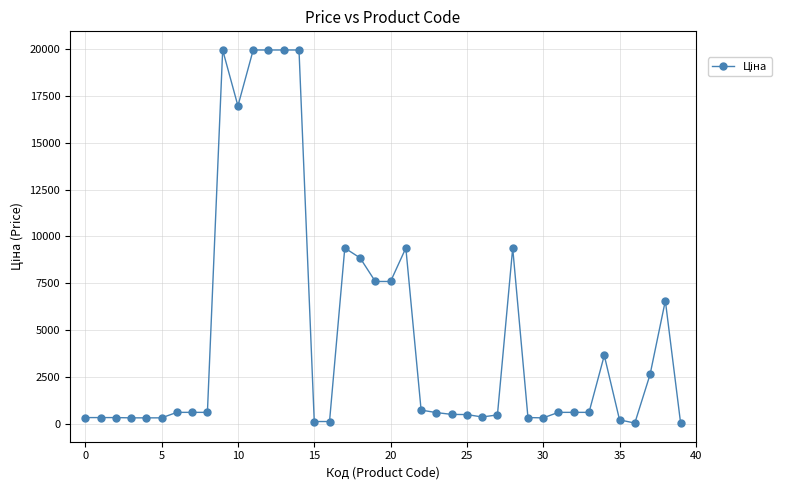

What is the greatest value displayed?

19964.2